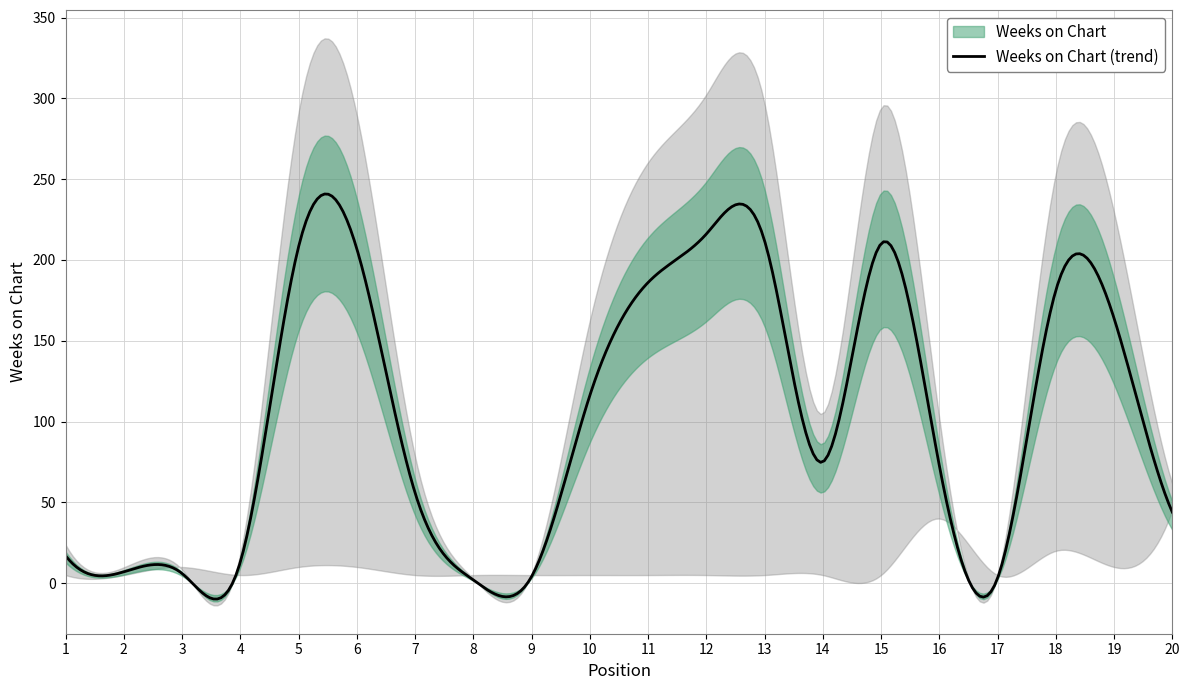

Which series has the largest total across all categories?

Weeks on Chart